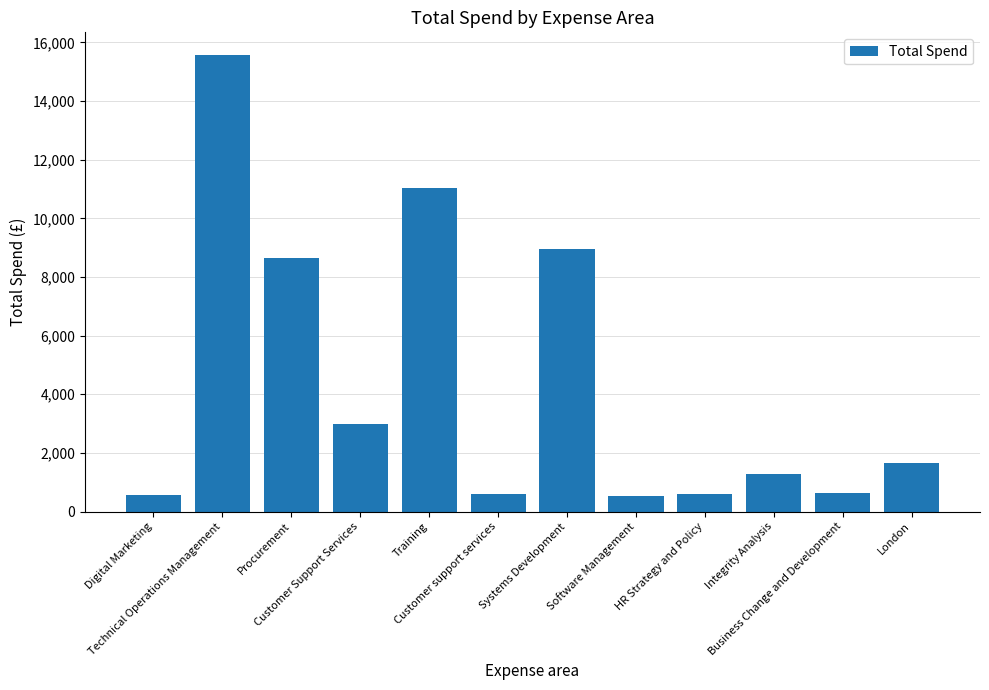

What is the minimum value shown in the chart?

527.8